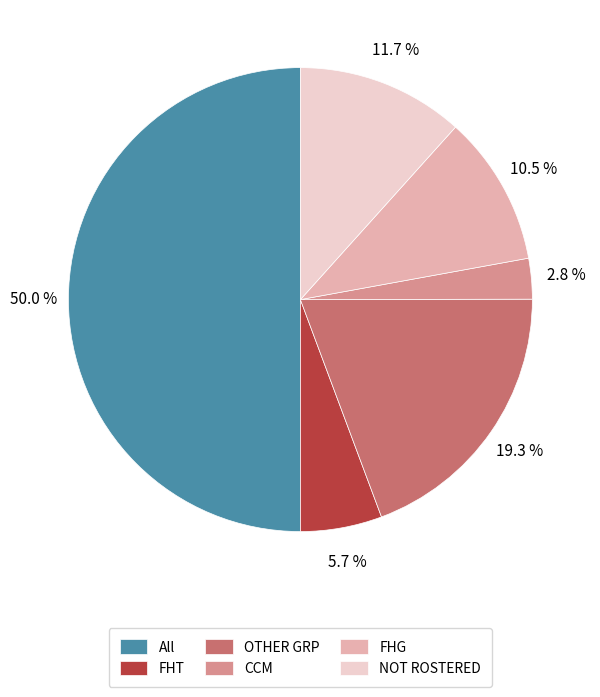

Between All and FHG, which is larger?

All